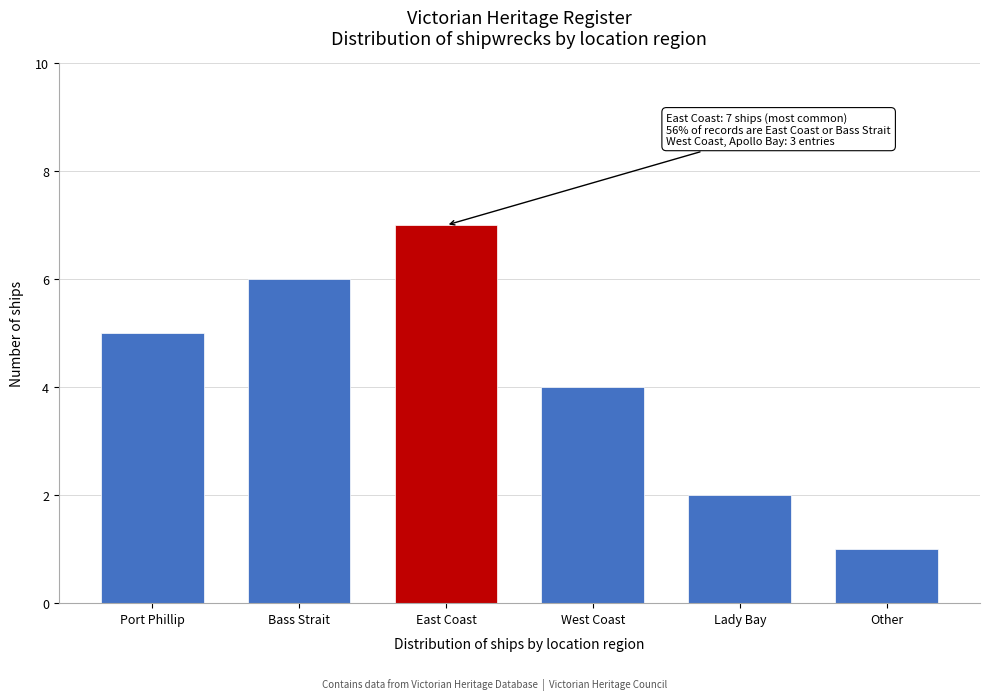

Reading left to right, list all the values displayed in this chart.

5	6	7	4	2	1